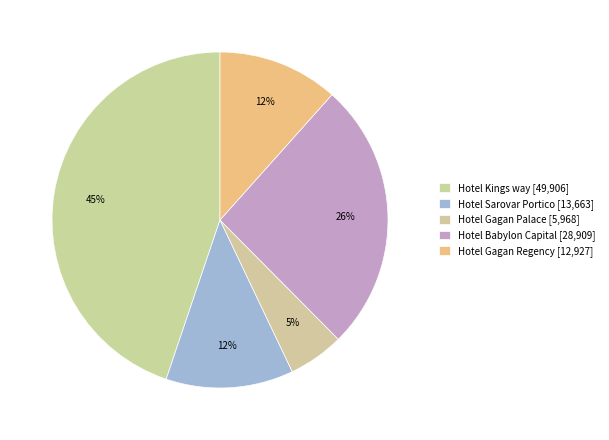

Count the number of slices in the pie.

5